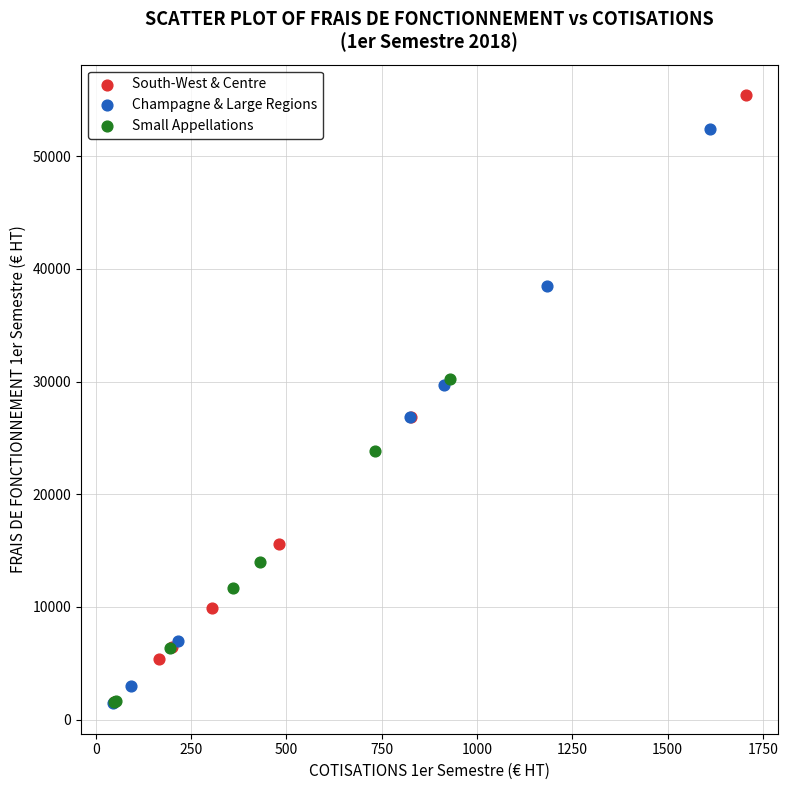

Which series contains the highest Y value?

South-West & Centre